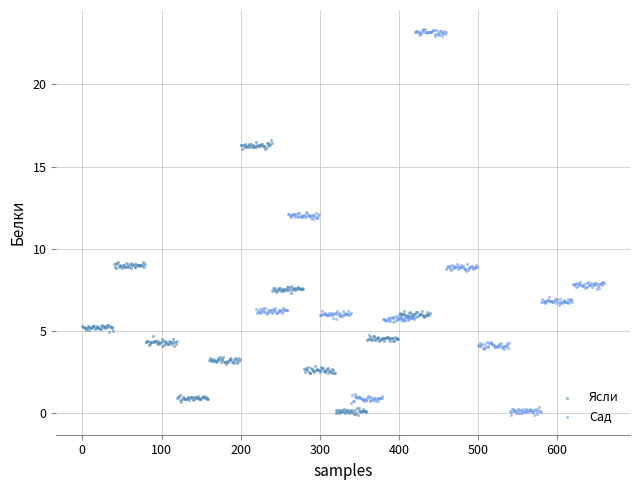

Which series contains the highest Y value?

Сад